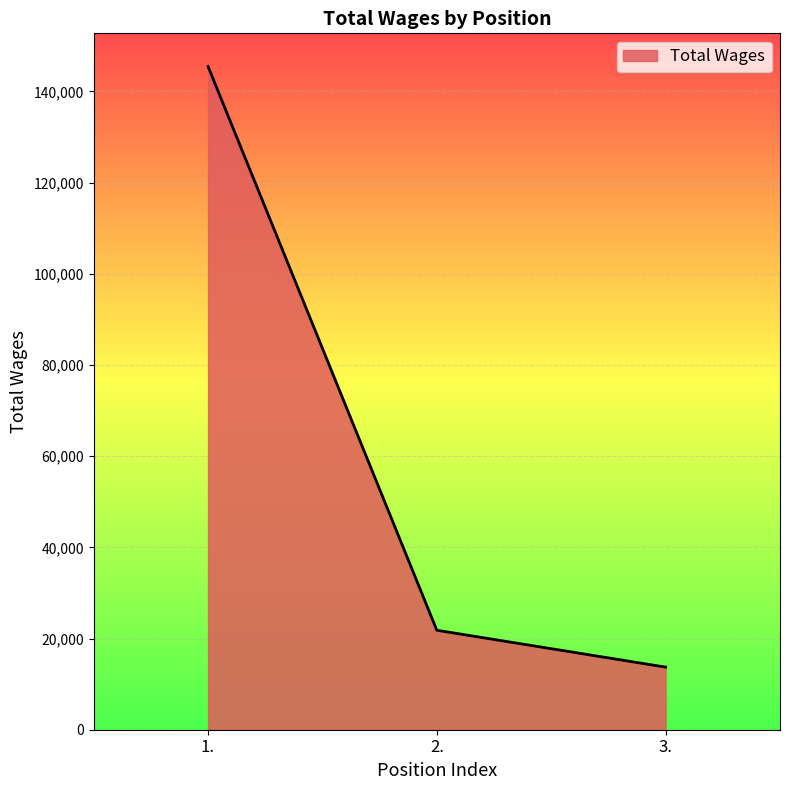

Reading left to right, list all the values displayed in this chart.

145444	21813	13729